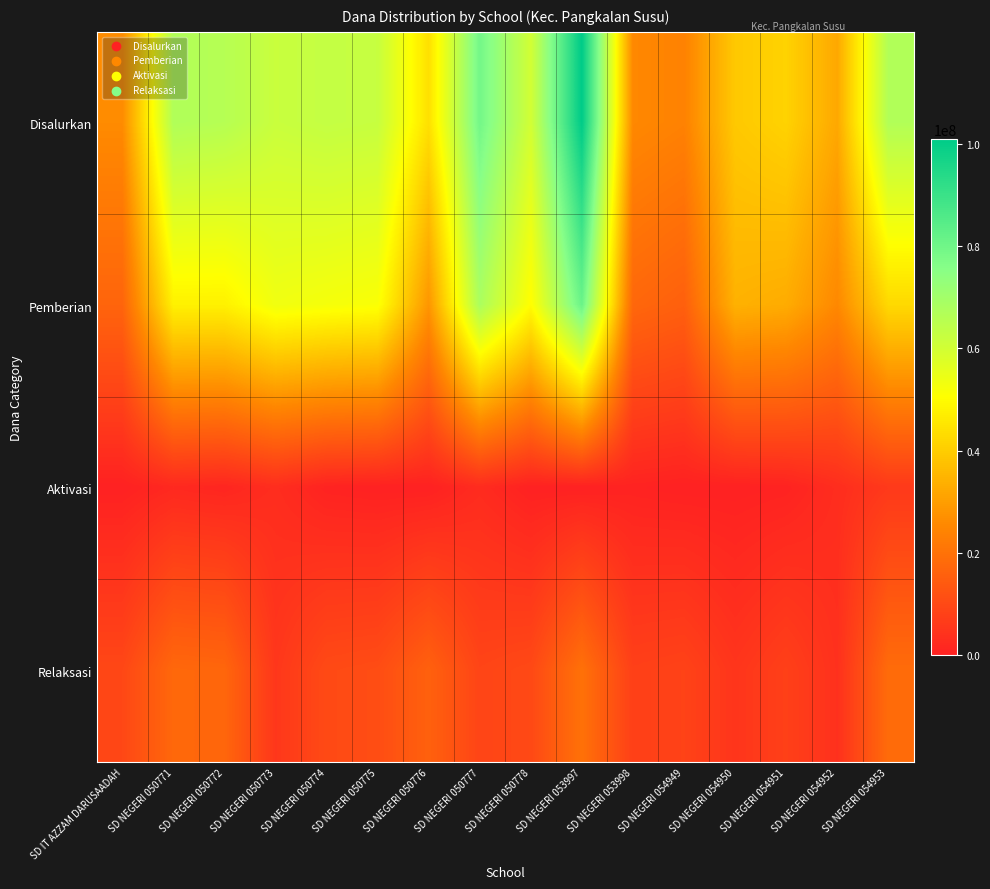

Rank the series by their average value, from highest to lowest.

Disalurkan, Pemberian, Relaksasi, Aktivasi